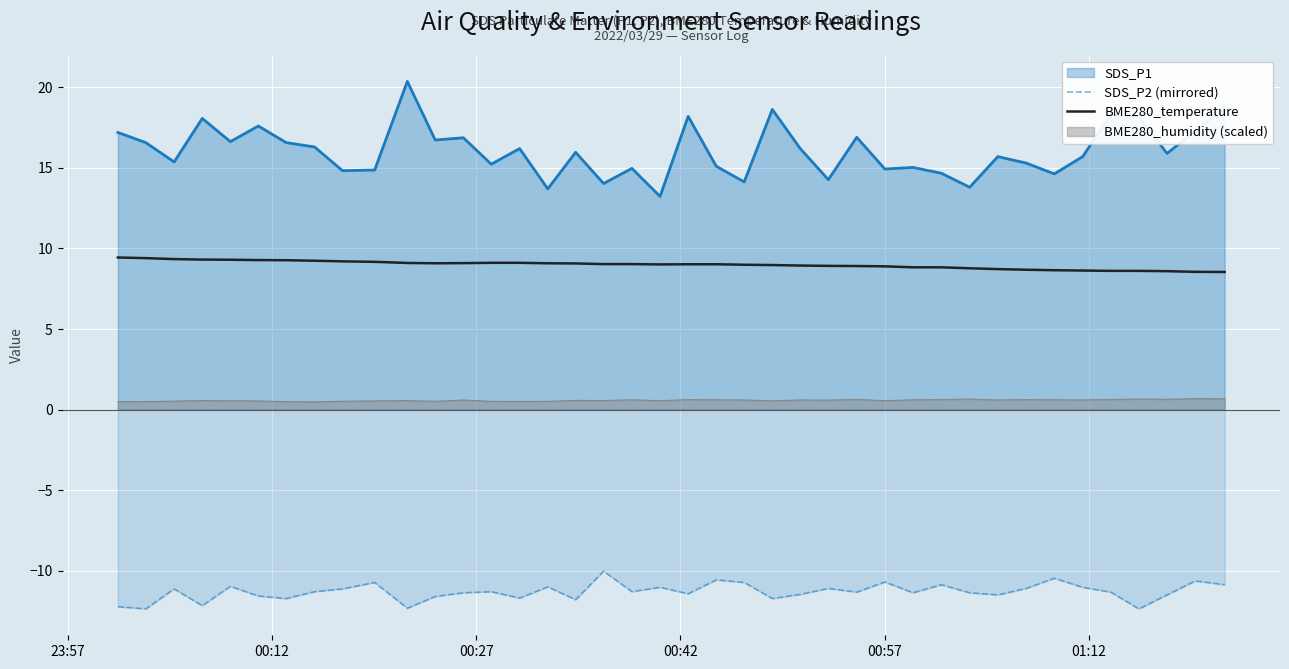

What is the value of the SDS_P2 (mirrored) point at the 29th from the left?

-11.4